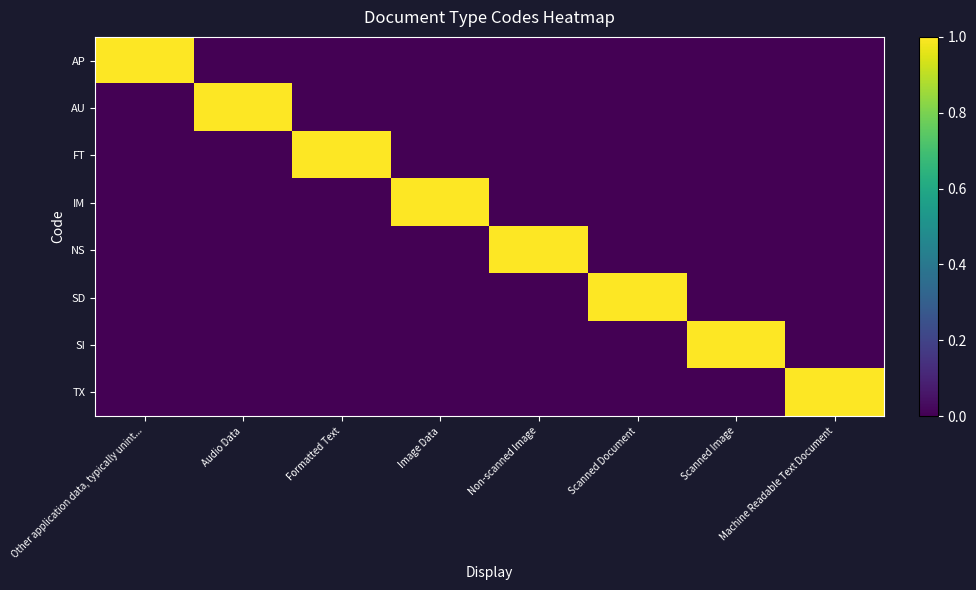

List the series in order of their peak value, highest first.

AP, AU, FT, IM, NS, SD, SI, TX